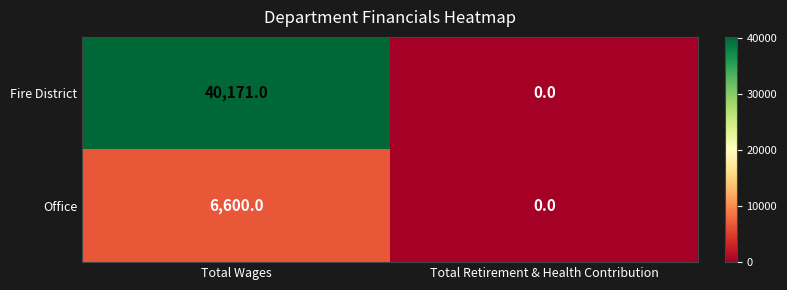

How many values in the Fire District series are below 40171?

1